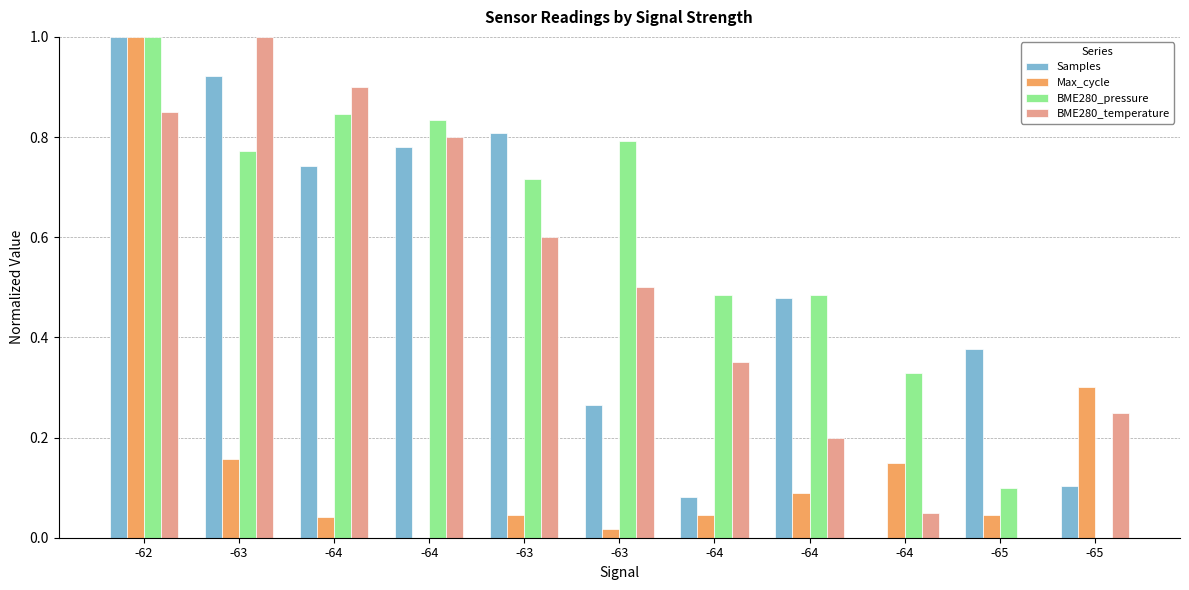

Reading left to right, list all the values displayed in this chart.

Samples: -62=1.0	-63=0.9	-64=0.7	-64=0.8	-63=0.8	-63=0.3	-64=0.1	-64=0.5	-64=0.0	-65=0.4	-65=0.1
Max_cycle: -62=1.0	-63=0.2	-64=0.0	-64=0.0	-63=0.0	-63=0.0	-64=0.0	-64=0.1	-64=0.1	-65=0.0	-65=0.3
BME280_pressure: -62=1.0	-63=0.8	-64=0.8	-64=0.8	-63=0.7	-63=0.8	-64=0.5	-64=0.5	-64=0.3	-65=0.1	-65=0.0
BME280_temperature: -62=0.8	-63=1.0	-64=0.9	-64=0.8	-63=0.6	-63=0.5	-64=0.4	-64=0.2	-64=0.1	-65=0.0	-65=0.3